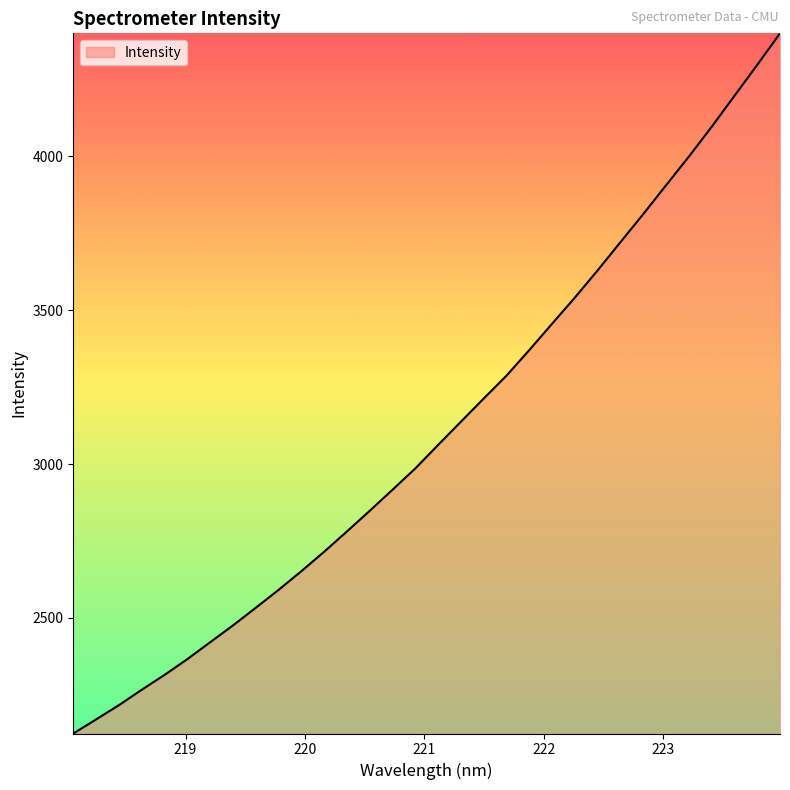

What is the difference between the maximum and minimum values?

2276.5